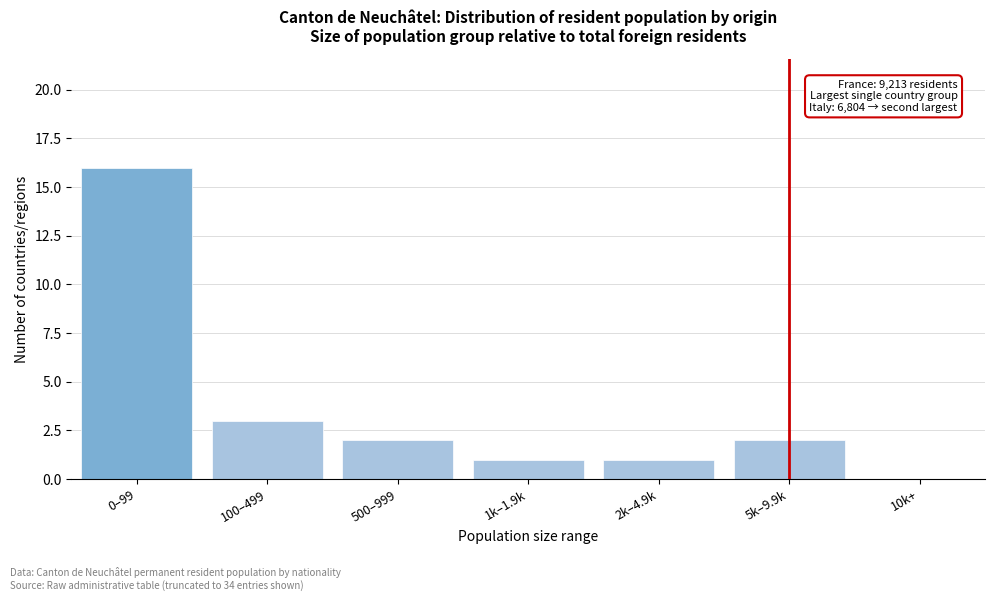

Reading left to right, extract all data points from this chart.

0–99=16	100–499=3	500–999=2	1k–1.9k=1	2k–4.9k=1	5k–9.9k=2	10k+=0